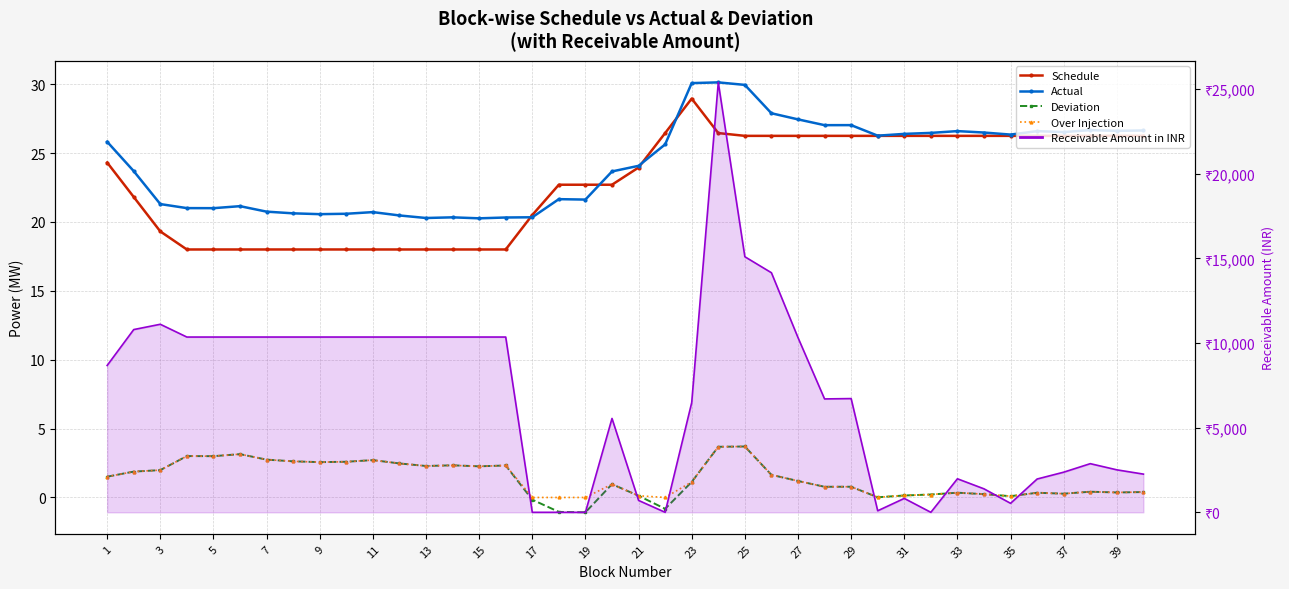

At which label does Deviation first exceed 1?

1